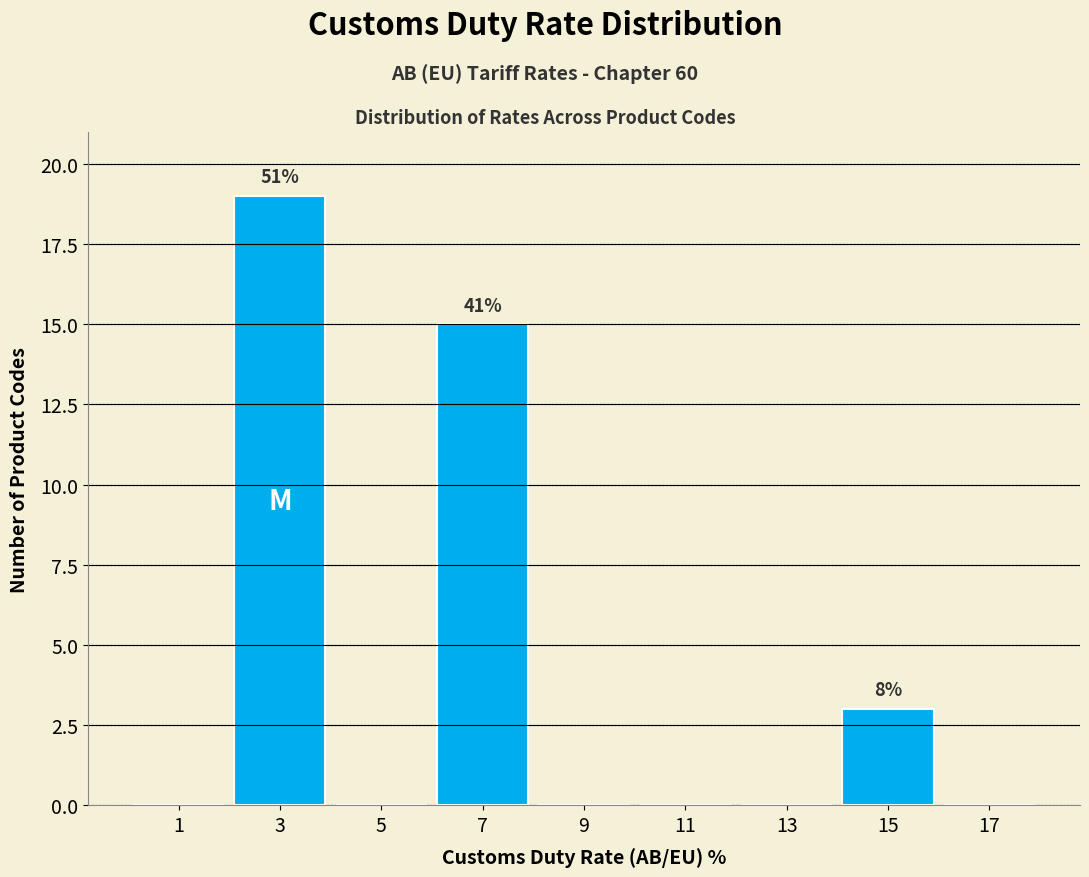

Which range on the x-axis has the tallest bar?

2 to 4